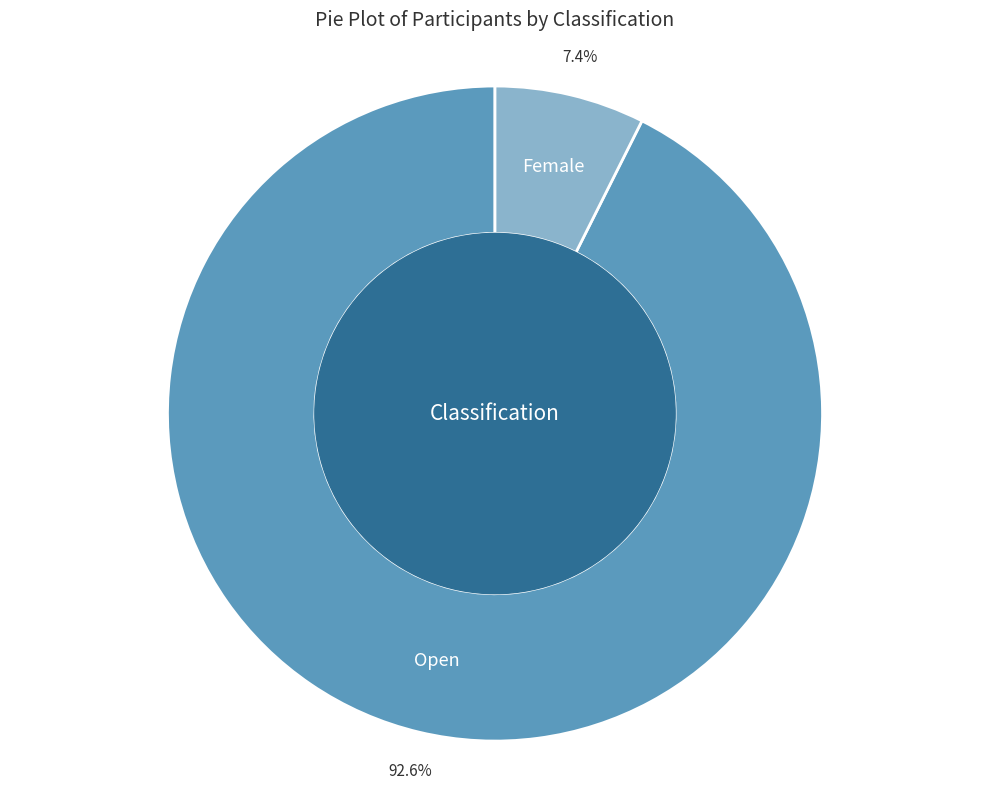

Does any single category account for the majority?

Yes